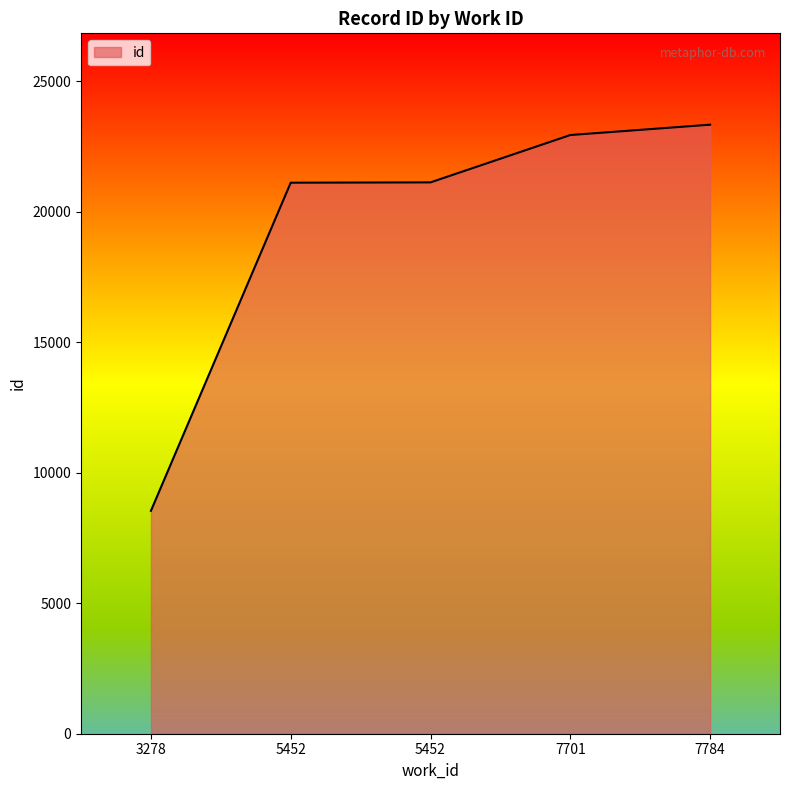

Is it true that the value at 5452 is 14306?

False